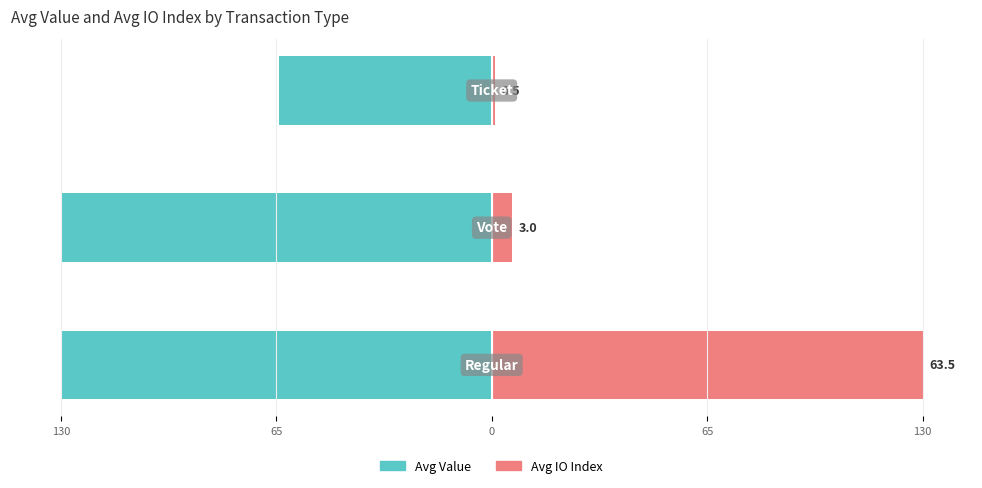

What is the total value across all series at 0?

-63.2